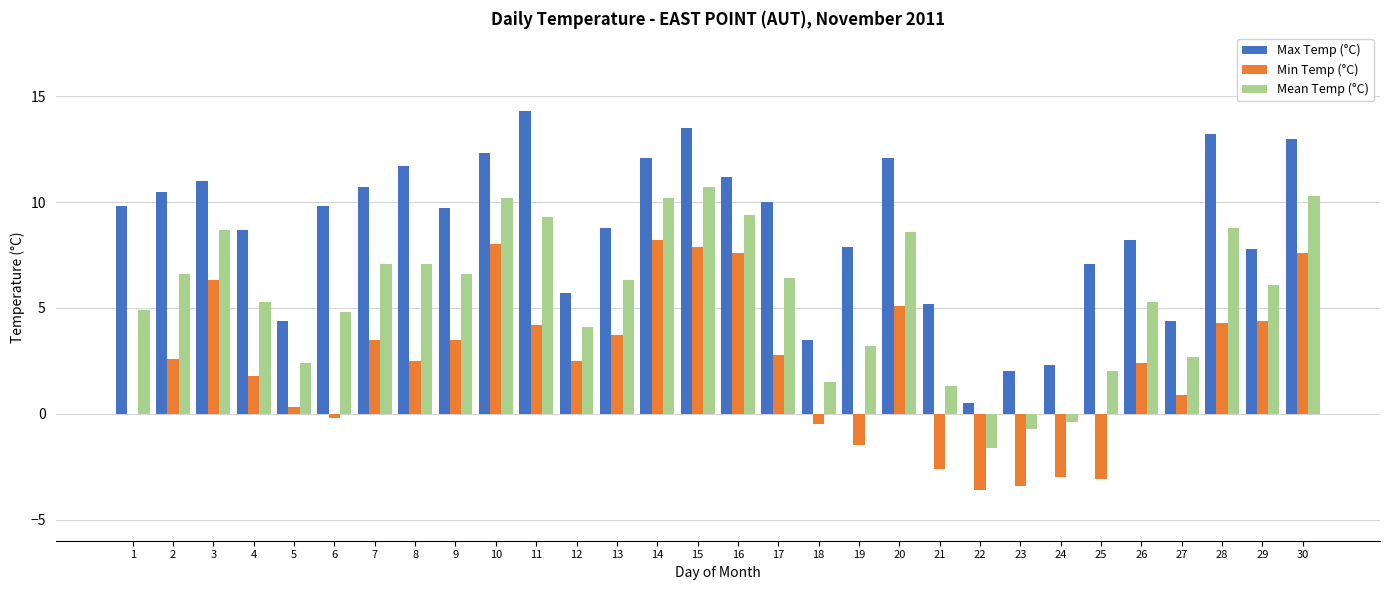

How many groups of bars are there?

30